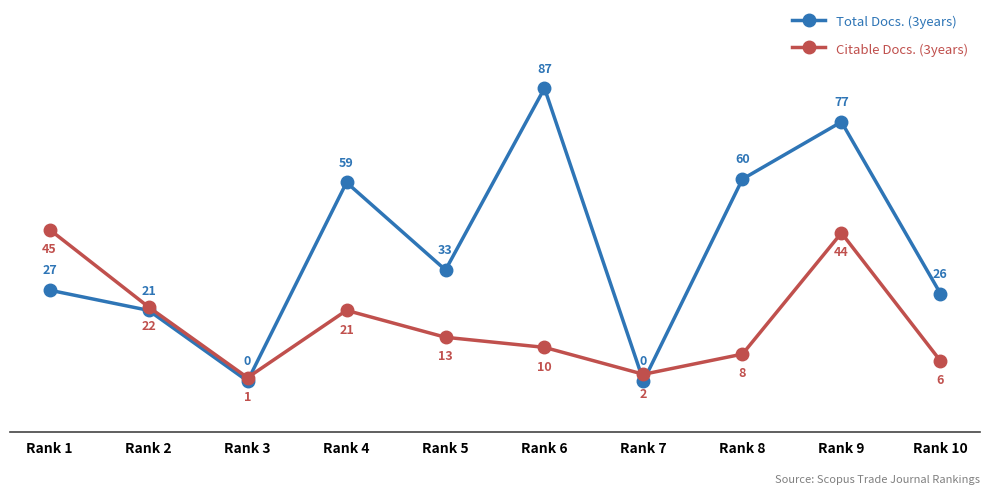

Is this an area chart (filled region under the line)?

No